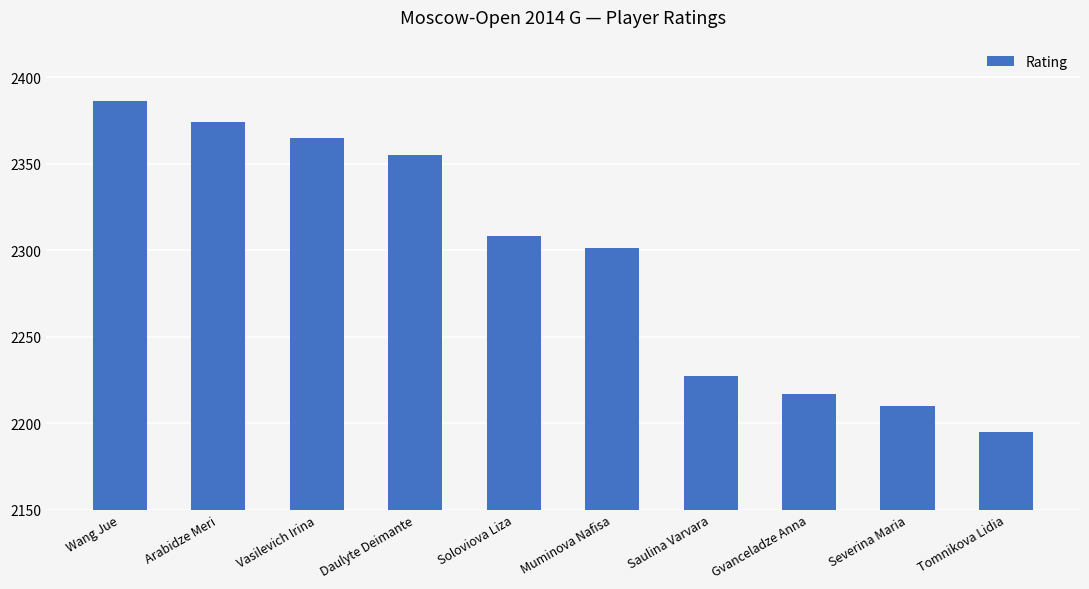

At which category does the chart reach its peak across all series?

Wang Jue